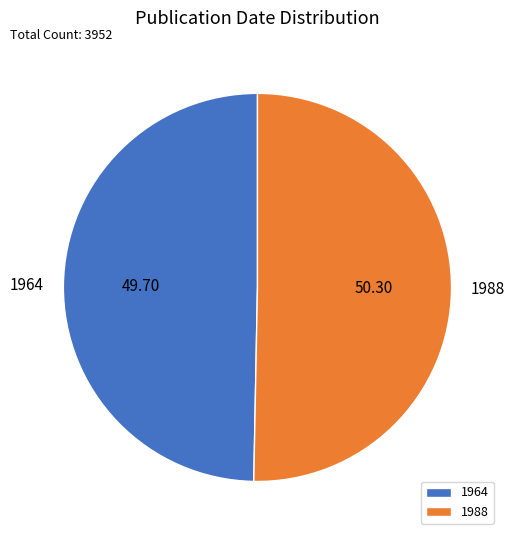

Between 1964 and 1988, which is larger?

1988